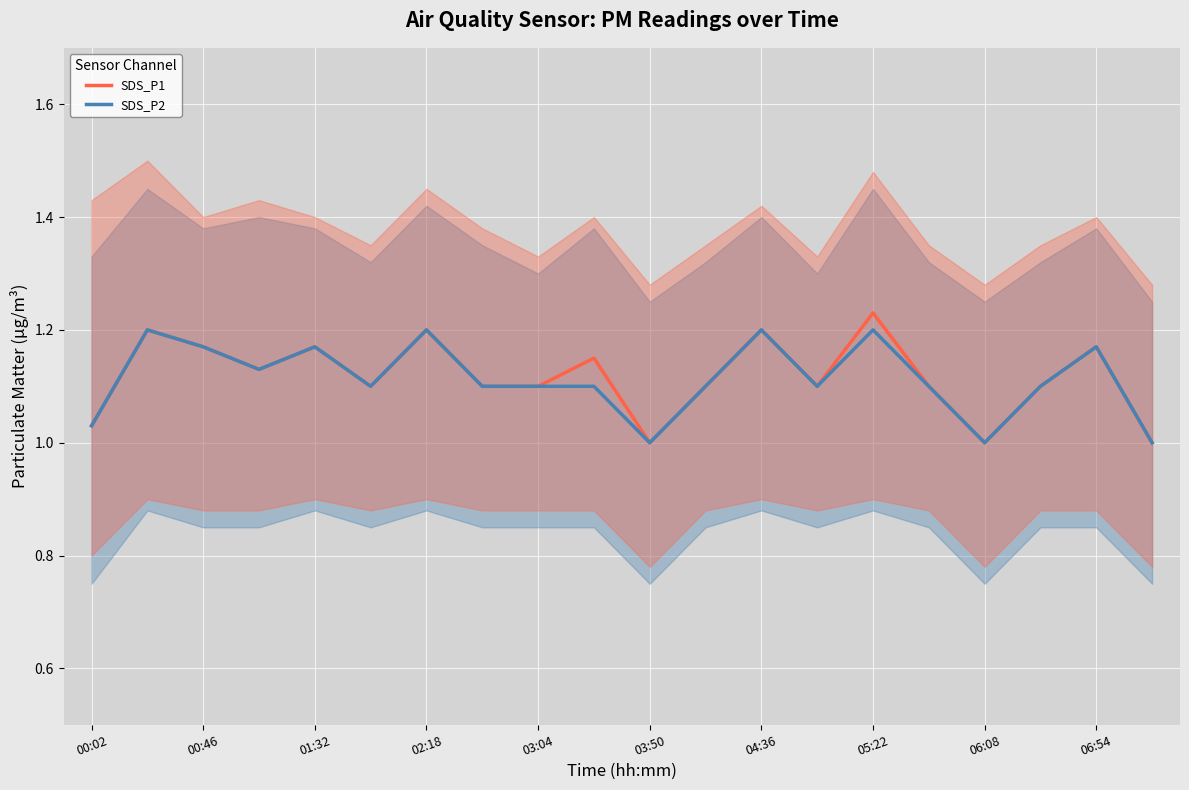

True or false: SDS_P2 and SDS_P1 intersect in this chart.

False